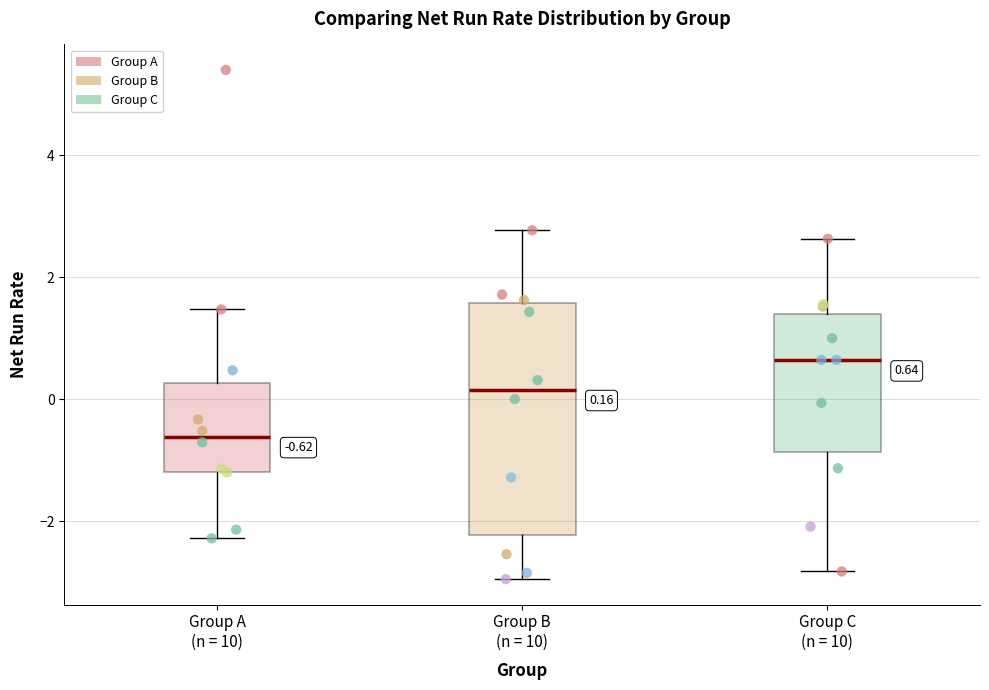

Comparing the boxes themselves (not the whiskers), which one is the tallest?

Group B (n = 10)